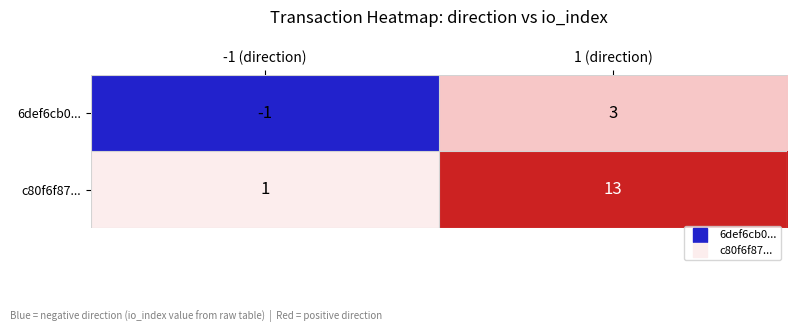

Reading left to right, list all the values displayed in this chart.

6def6cb0...: -1	3
c80f6f87...: 1	13